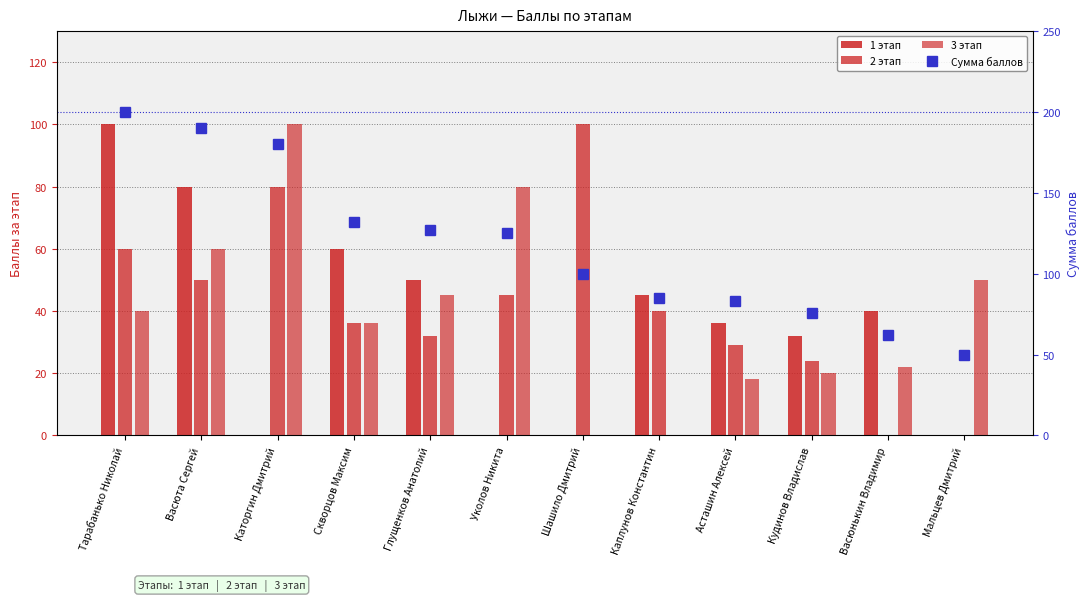

Which series has the largest range (max minus min)?

Сумма баллов